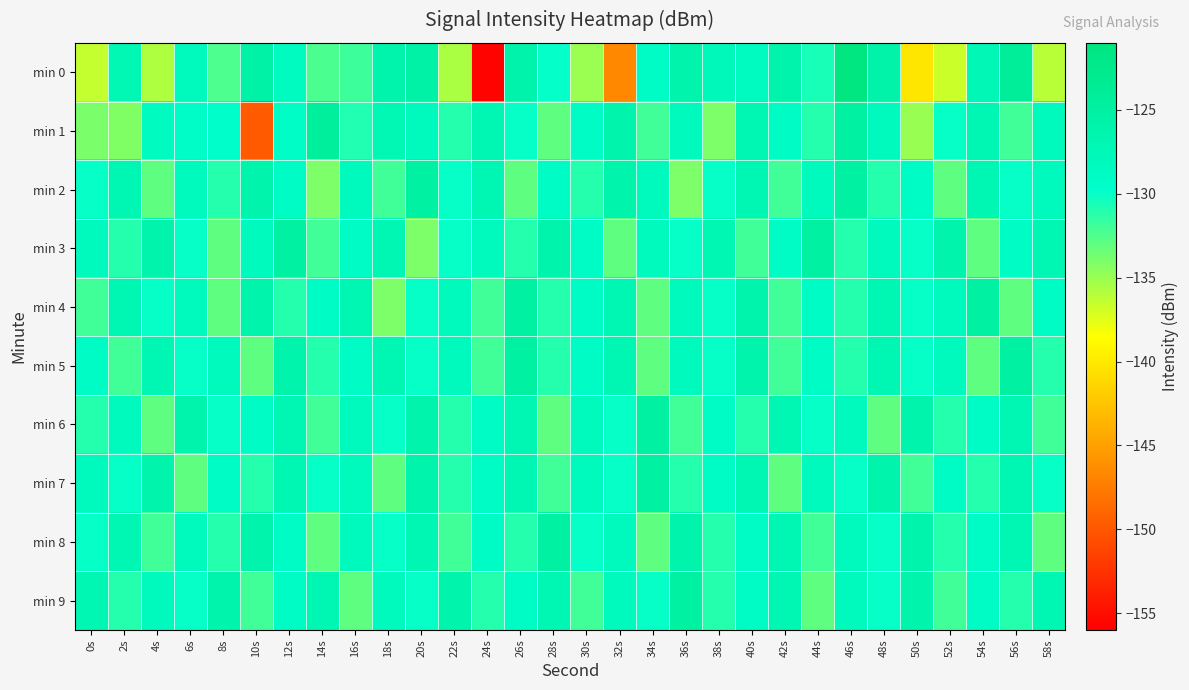

Reading left to right, transcribe all the data shown in this chart.

min 0: 0s=-136.5	2s=-127.1	4s=-135.8	6s=-128.1	8s=-132.4	10s=-125.6	12s=-128.6	14s=-132.3	16s=-131.8	18s=-126.1	20s=-125.6	22s=-135.6	24s=-155.7	26s=-125.9	28s=-129.9	30s=-135.0	32s=-146.6	34s=-129.0	36s=-126.0	38s=-127.9	40s=-128.5	42s=-126.0	44s=-130.6	46s=-121.3	48s=-125.7	50s=-140.2	52s=-136.7	54s=-127.3	56s=-124.1	58s=-136.1
min 1: 0s=-134.0	2s=-134.2	4s=-128.6	6s=-129.3	8s=-129.6	10s=-149.7	12s=-129.1	14s=-124.4	16s=-130.9	18s=-127.1	20s=-128.0	22s=-131.0	24s=-127.0	26s=-130.0	28s=-133.0	30s=-129.0	32s=-126.0	34s=-132.0	36s=-128.0	38s=-134.0	40s=-127.0	42s=-129.0	44s=-131.0	46s=-125.0	48s=-128.0	50s=-135.0	52s=-130.0	54s=-127.0	56s=-132.0	58s=-128.0
min 2: 0s=-130.0	2s=-127.0	4s=-133.0	6s=-128.0	8s=-131.0	10s=-126.0	12s=-129.0	14s=-134.0	16s=-128.0	18s=-132.0	20s=-125.0	22s=-130.0	24s=-127.0	26s=-133.0	28s=-129.0	30s=-131.0	32s=-126.0	34s=-128.0	36s=-134.0	38s=-130.0	40s=-127.0	42s=-132.0	44s=-128.0	46s=-125.0	48s=-131.0	50s=-129.0	52s=-133.0	54s=-127.0	56s=-130.0	58s=-128.0
min 3: 0s=-128.0	2s=-131.0	4s=-126.0	6s=-130.0	8s=-133.0	10s=-128.0	12s=-125.0	14s=-132.0	16s=-129.0	18s=-127.0	20s=-134.0	22s=-130.0	24s=-128.0	26s=-131.0	28s=-126.0	30s=-129.0	32s=-133.0	34s=-128.0	36s=-130.0	38s=-127.0	40s=-132.0	42s=-129.0	44s=-125.0	46s=-131.0	48s=-128.0	50s=-130.0	52s=-126.0	54s=-133.0	56s=-129.0	58s=-127.0
min 4: 0s=-132.0	2s=-127.0	4s=-130.0	6s=-128.0	8s=-133.0	10s=-126.0	12s=-131.0	14s=-129.0	16s=-127.0	18s=-134.0	20s=-130.0	22s=-128.0	24s=-132.0	26s=-125.0	28s=-131.0	30s=-129.0	32s=-127.0	34s=-133.0	36s=-128.0	38s=-130.0	40s=-126.0	42s=-132.0	44s=-129.0	46s=-131.0	48s=-127.0	50s=-130.0	52s=-128.0	54s=-125.0	56s=-133.0	58s=-129.0
min 5: 0s=-129.0	2s=-132.0	4s=-127.0	6s=-130.0	8s=-128.0	10s=-133.0	12s=-126.0	14s=-131.0	16s=-129.0	18s=-127.0	20s=-130.0	22s=-128.0	24s=-132.0	26s=-125.0	28s=-131.0	30s=-129.0	32s=-127.0	34s=-133.0	36s=-128.0	38s=-130.0	40s=-126.0	42s=-132.0	44s=-129.0	46s=-131.0	48s=-127.0	50s=-130.0	52s=-128.0	54s=-133.0	56s=-125.0	58s=-131.0
min 6: 0s=-131.0	2s=-128.0	4s=-133.0	6s=-126.0	8s=-130.0	10s=-129.0	12s=-127.0	14s=-132.0	16s=-128.0	18s=-130.0	20s=-126.0	22s=-131.0	24s=-129.0	26s=-127.0	28s=-133.0	30s=-128.0	32s=-130.0	34s=-125.0	36s=-132.0	38s=-129.0	40s=-131.0	42s=-127.0	44s=-130.0	46s=-128.0	48s=-133.0	50s=-126.0	52s=-131.0	54s=-129.0	56s=-127.0	58s=-132.0
min 7: 0s=-128.0	2s=-130.0	4s=-126.0	6s=-133.0	8s=-129.0	10s=-131.0	12s=-127.0	14s=-130.0	16s=-128.0	18s=-133.0	20s=-126.0	22s=-131.0	24s=-129.0	26s=-127.0	28s=-132.0	30s=-128.0	32s=-130.0	34s=-125.0	36s=-131.0	38s=-129.0	40s=-127.0	42s=-133.0	44s=-128.0	46s=-130.0	48s=-126.0	50s=-132.0	52s=-129.0	54s=-131.0	56s=-127.0	58s=-130.0
min 8: 0s=-130.0	2s=-127.0	4s=-132.0	6s=-128.0	8s=-131.0	10s=-126.0	12s=-129.0	14s=-133.0	16s=-128.0	18s=-130.0	20s=-127.0	22s=-132.0	24s=-129.0	26s=-131.0	28s=-125.0	30s=-130.0	32s=-128.0	34s=-133.0	36s=-126.0	38s=-131.0	40s=-129.0	42s=-127.0	44s=-132.0	46s=-128.0	48s=-130.0	50s=-126.0	52s=-131.0	54s=-129.0	56s=-127.0	58s=-133.0
min 9: 0s=-127.0	2s=-131.0	4s=-128.0	6s=-130.0	8s=-126.0	10s=-132.0	12s=-129.0	14s=-127.0	16s=-133.0	18s=-128.0	20s=-130.0	22s=-126.0	24s=-131.0	26s=-129.0	28s=-127.0	30s=-132.0	32s=-128.0	34s=-130.0	36s=-125.0	38s=-131.0	40s=-129.0	42s=-127.0	44s=-133.0	46s=-128.0	48s=-130.0	50s=-126.0	52s=-132.0	54s=-129.0	56s=-131.0	58s=-127.0